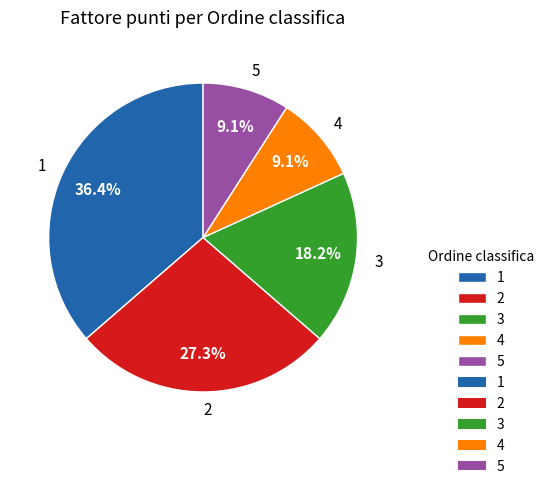

Approximately how many times larger is the value at 3 compared to 1?

0.5